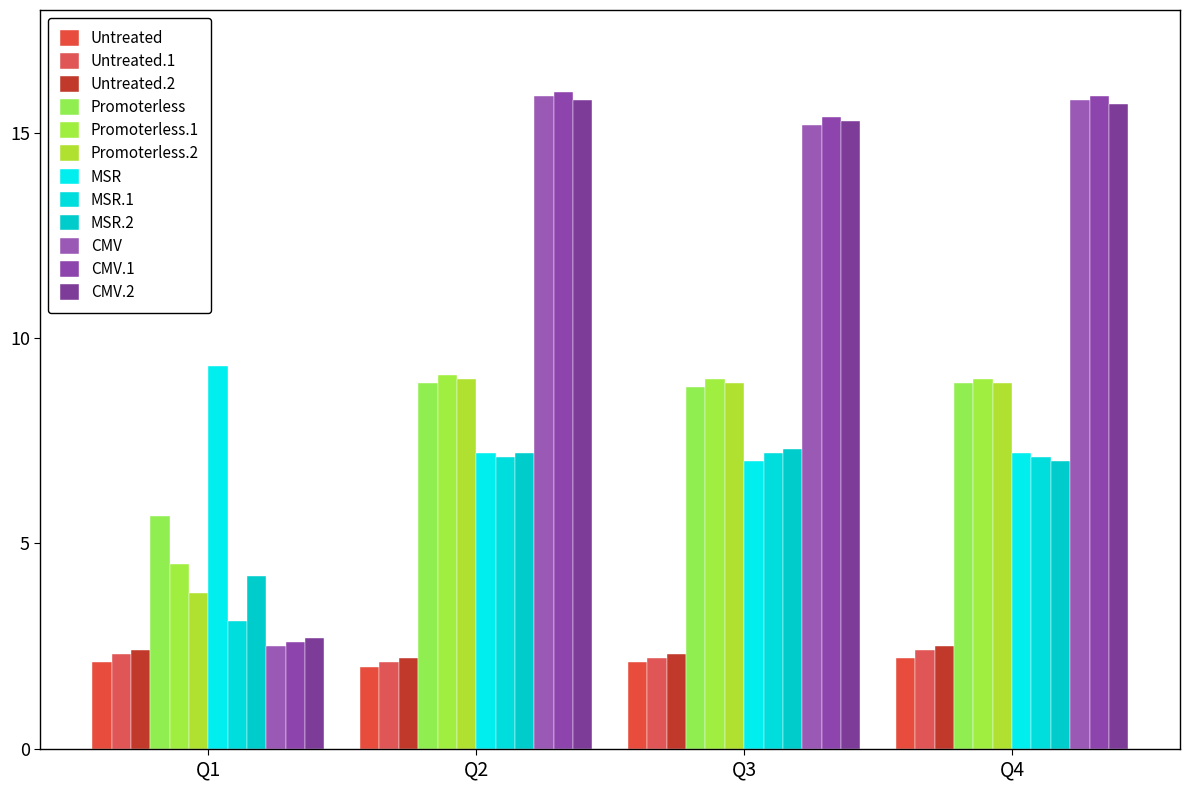

Count the number of data series in this chart.

12